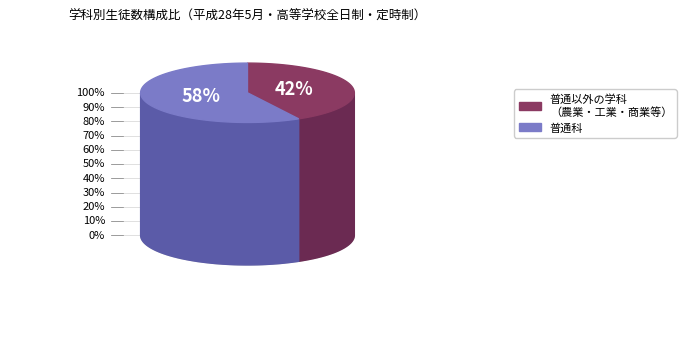

Do 農業 and その他 together represent more than half of the pie?

No